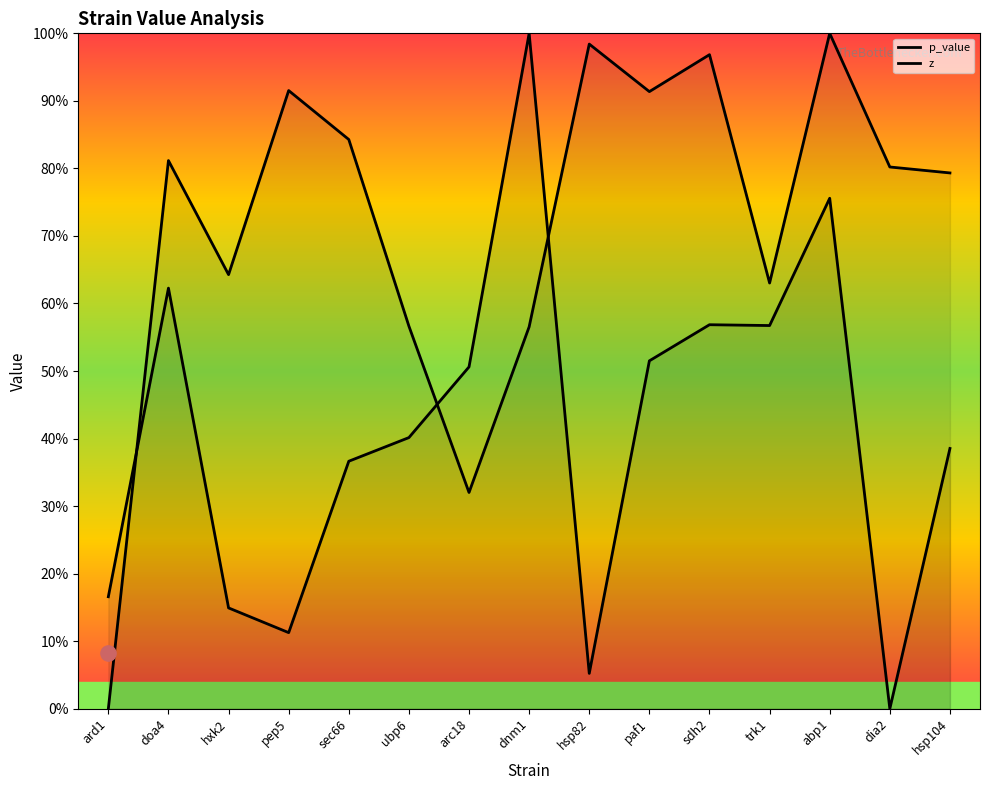

Which series reaches the minimum Y coordinate?

p_value